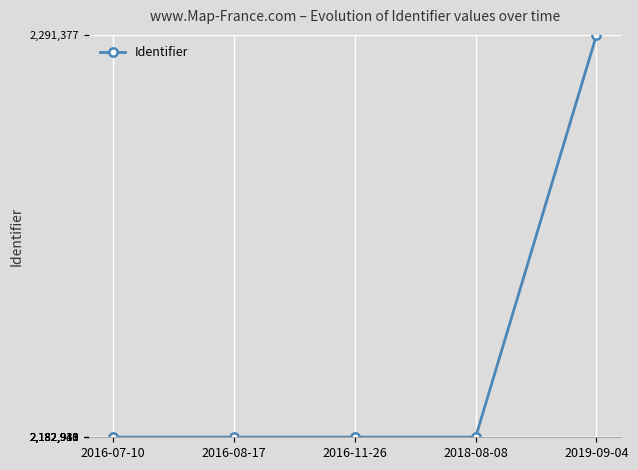

Is it true that the value at 2016-07-10 is 3510496?

False